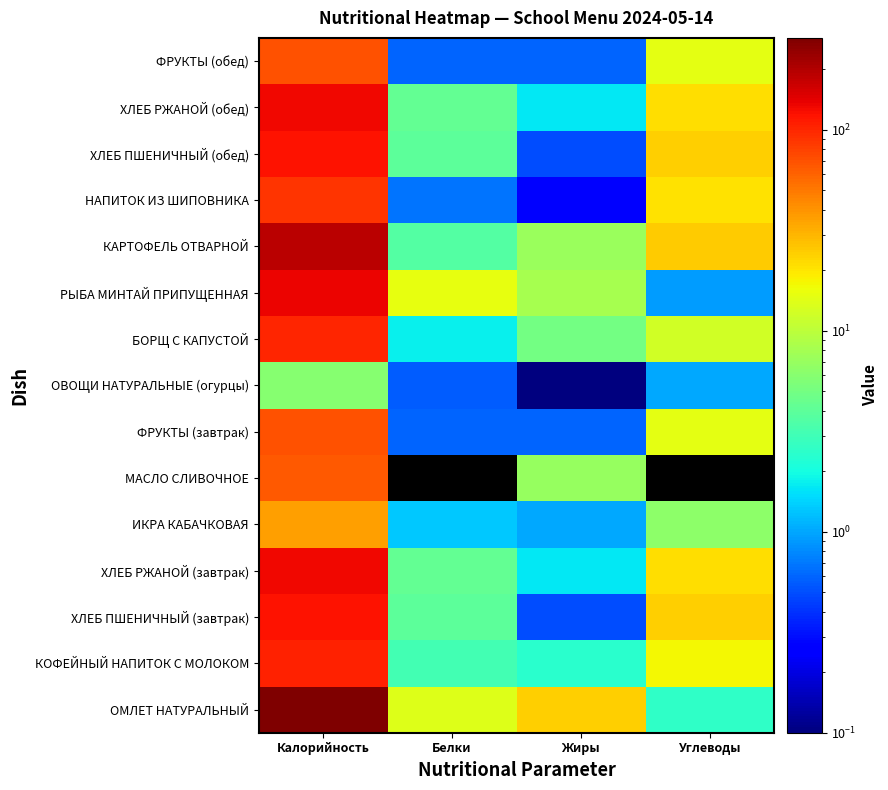

At which category is the sum across all series the highest?

Калорийность